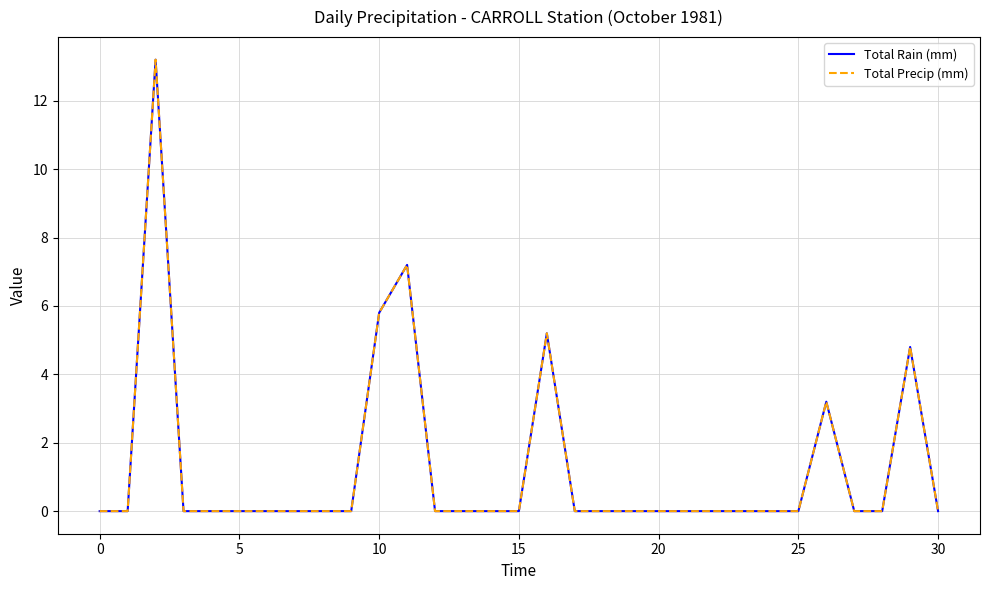

Is this an area chart (filled region under the line)?

No